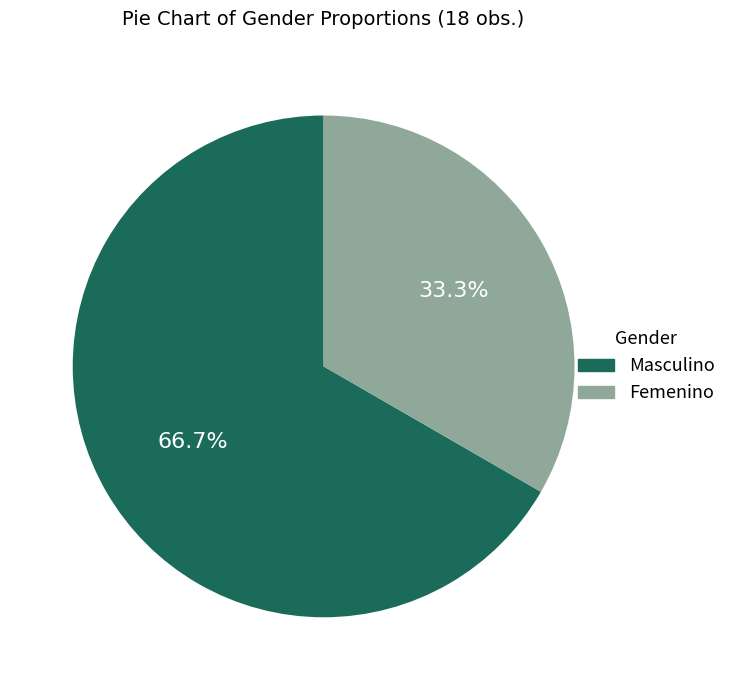

Combined, what portion of the pie is Femenino and Masculino?

100.0%